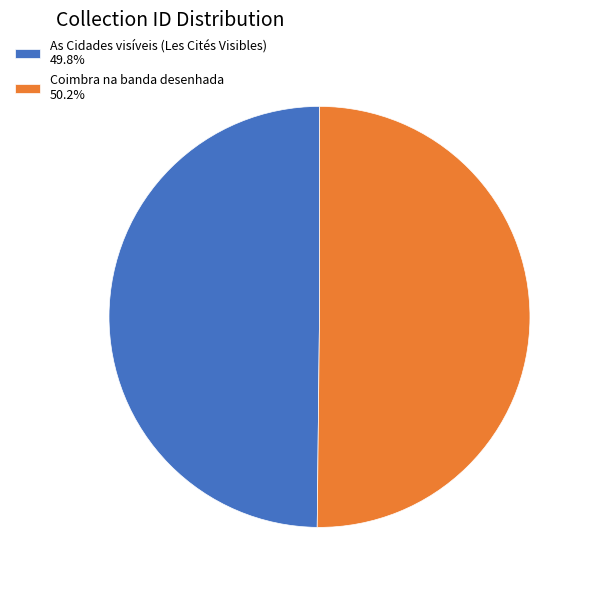

Count the number of slices in the pie.

2